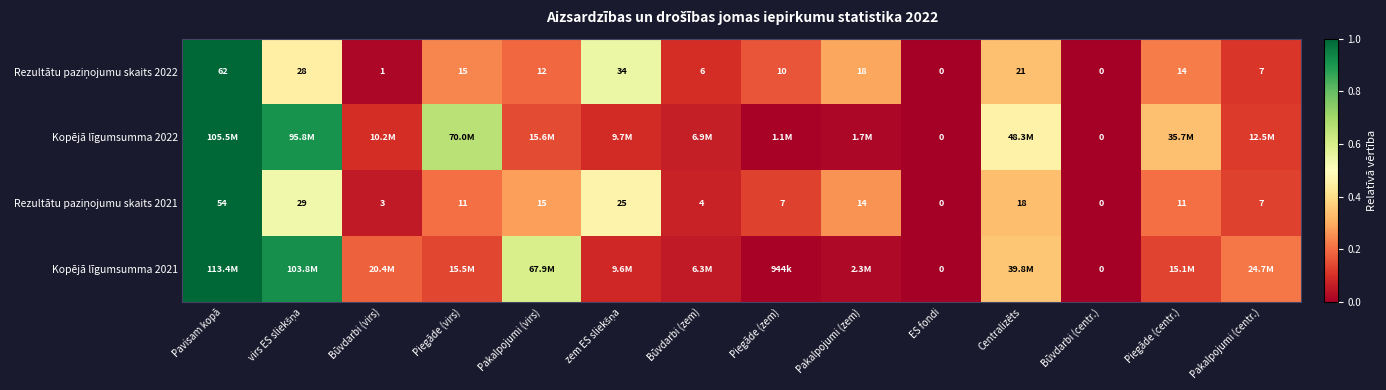

Rank the categories by Kopējā līgumsumma 2022 value from lowest to highest.

ES fondi, Būvdarbi (centr.), Piegāde (zem), Pakalpojumi (zem), Būvdarbi (zem), zem ES sliekšņa, Būvdarbi (virs), Pakalpojumi (centr.), Pakalpojumi (virs), Piegāde (centr.), Centralizēts, Piegāde (virs), virs ES sliekšņa, Pavisam kopā